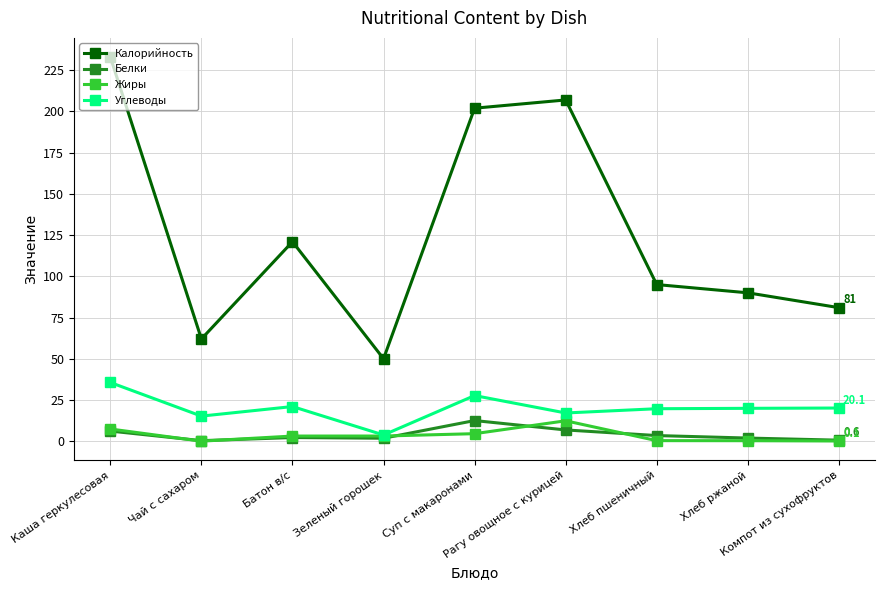

How many lines are shown in the chart?

4